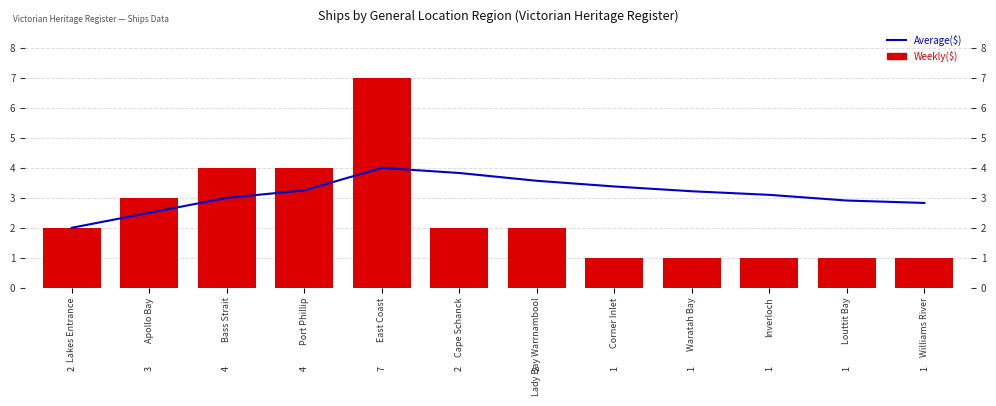

What is the maximum value for Weekly($)?

7.0